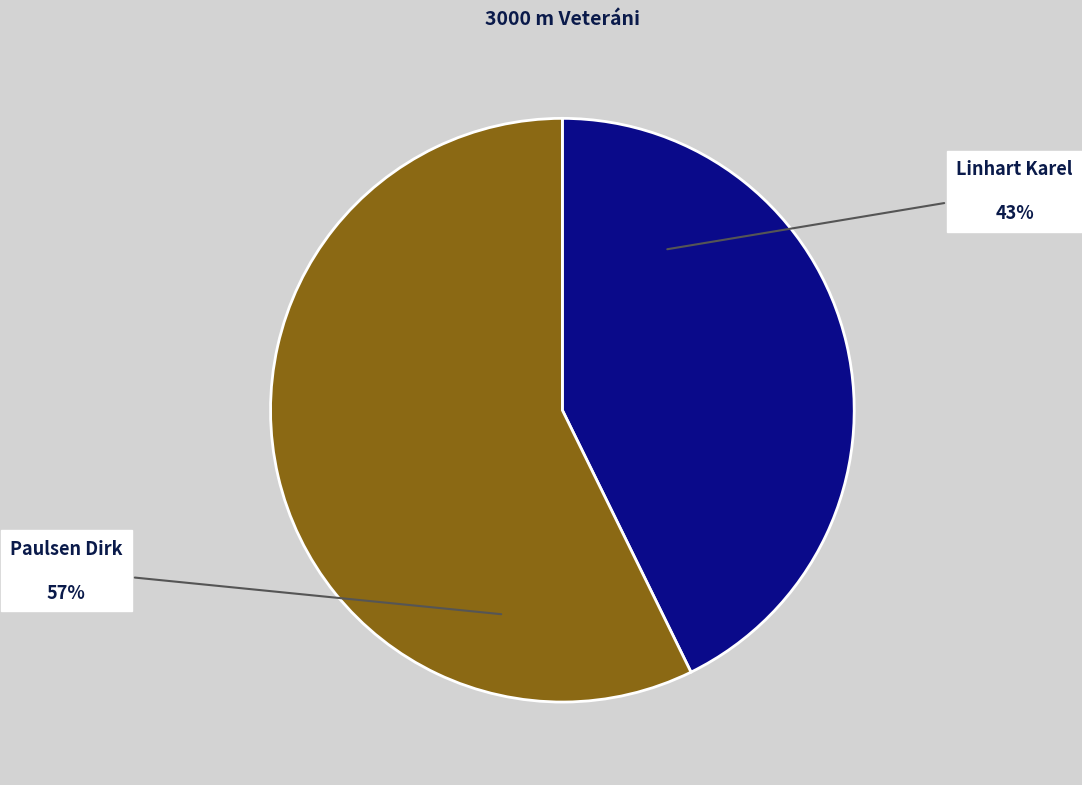

To the nearest percent, what is the average slice percentage?

50%